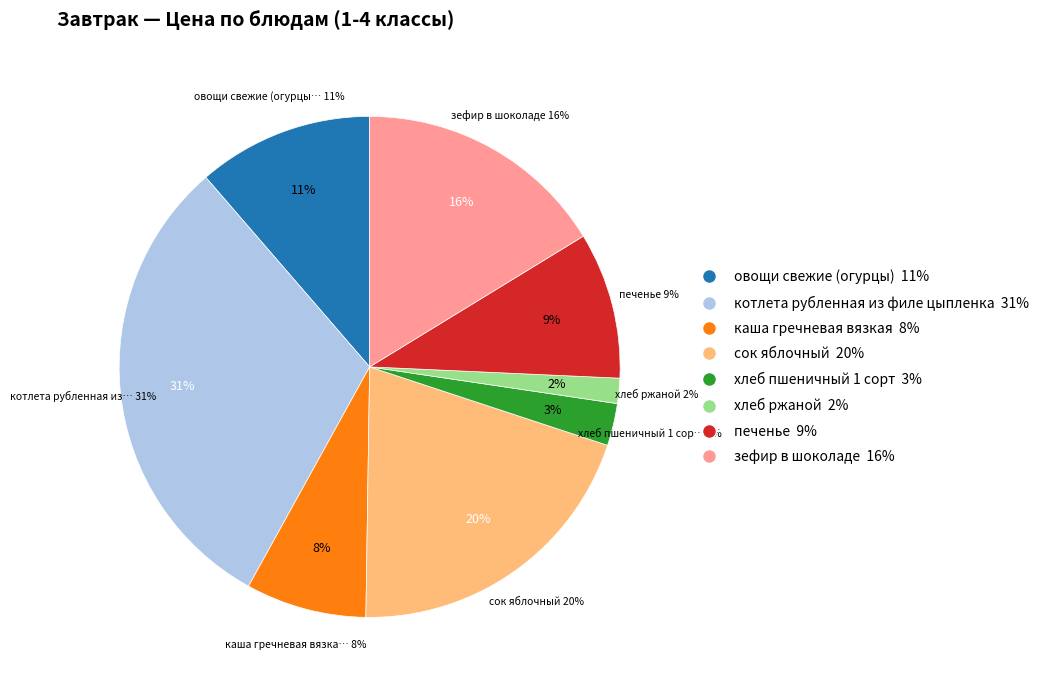

What is the change in value from хлеб ржаной to зефир в шоколаде?

+11.6